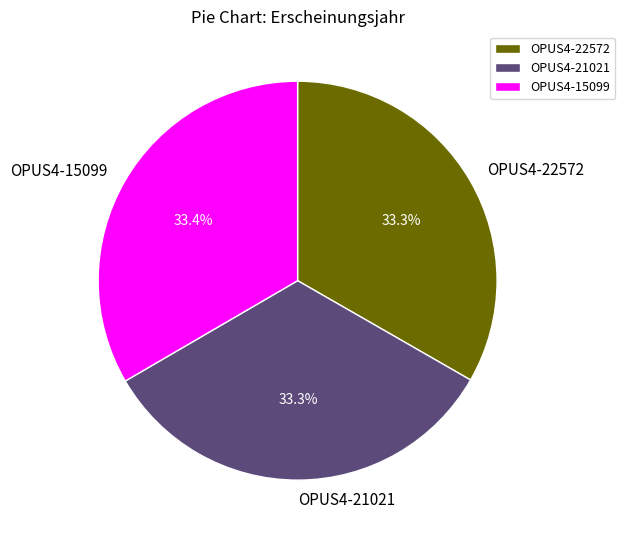

To the nearest percent, what is the average slice percentage?

33%